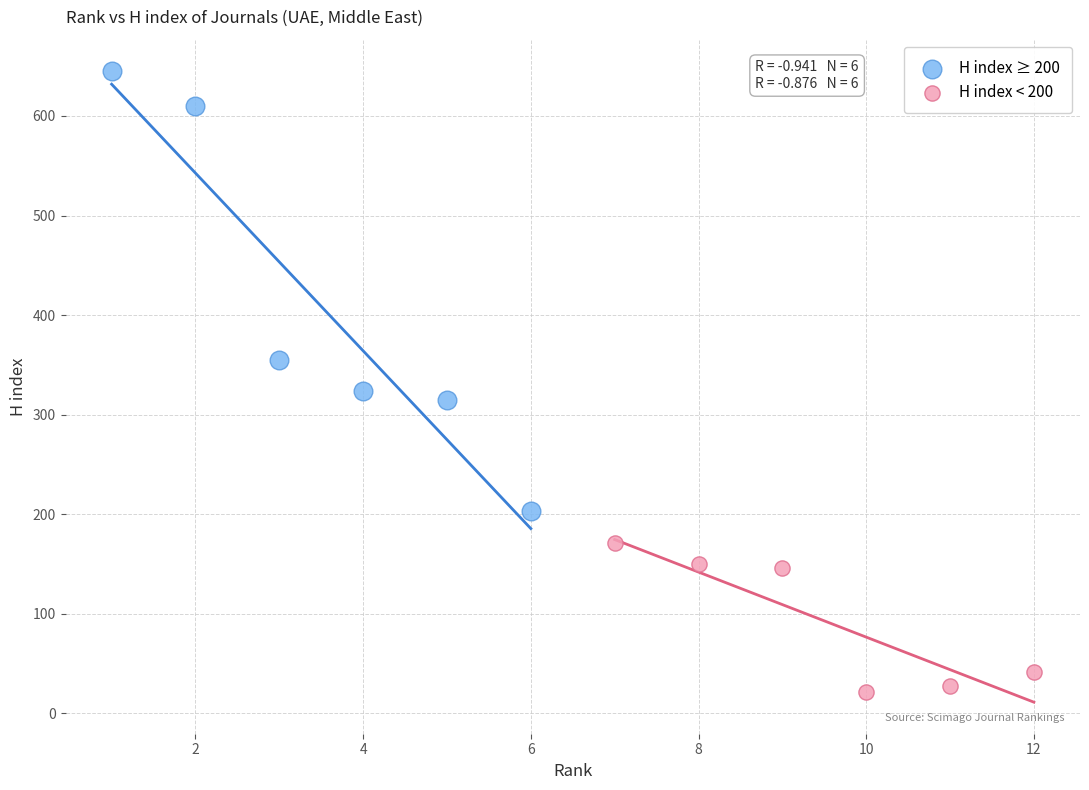

Which series has the largest Y range (max minus min)?

H index ≥ 200